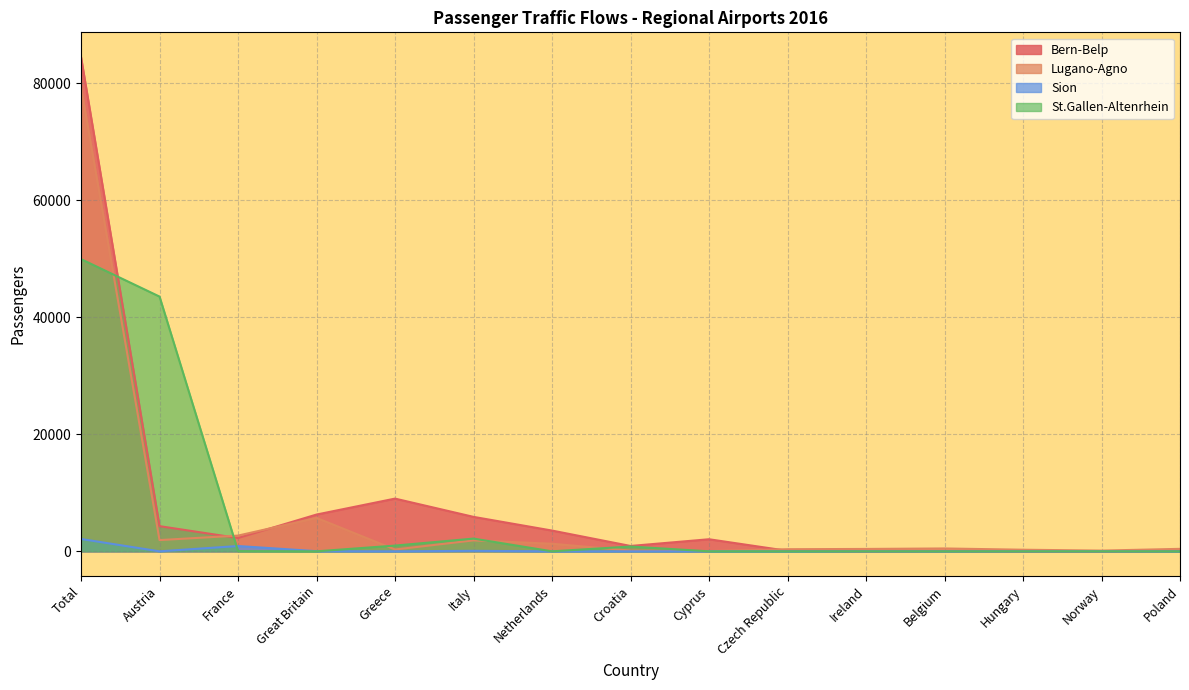

What position from the right is Czech Republic?

6